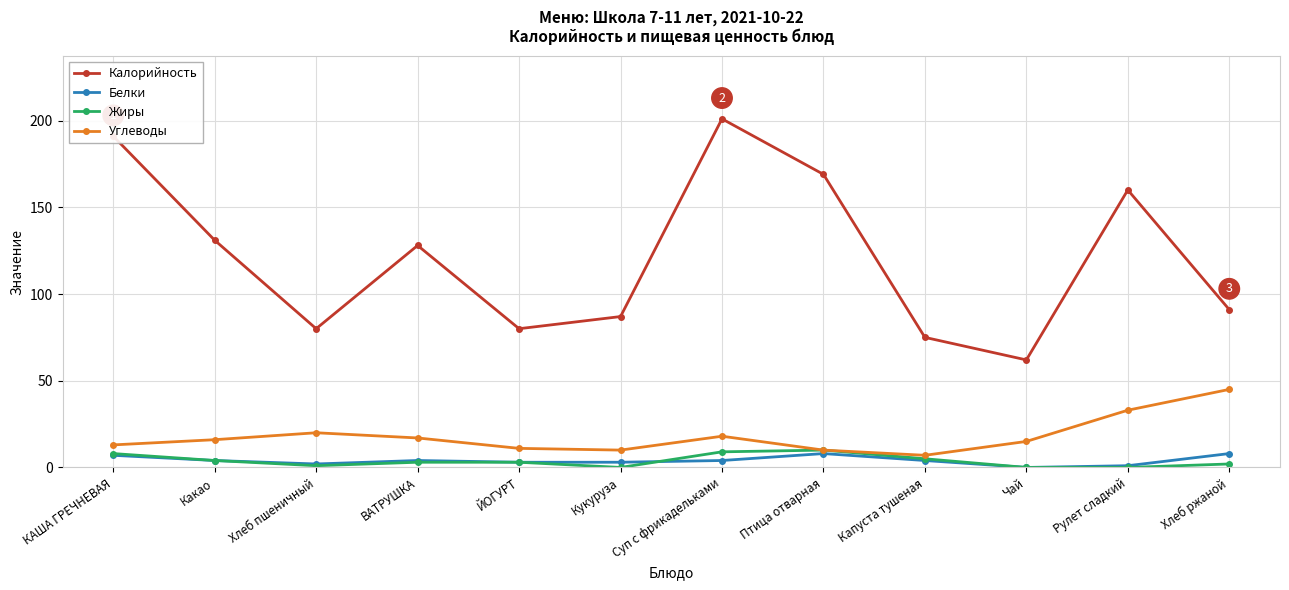

What position from the right is Капуста тушеная?

4